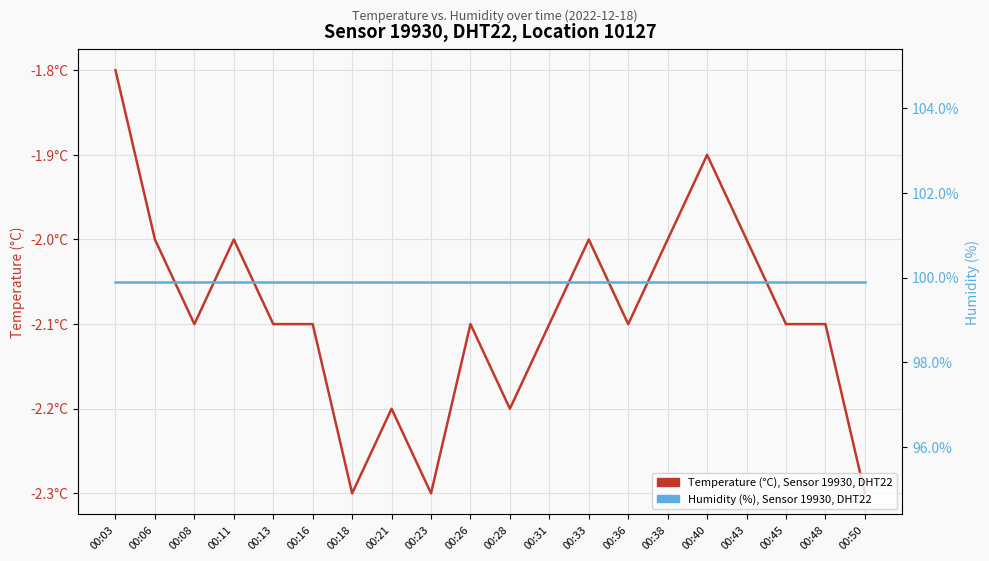

How many data points in Temperature (°C), Sensor 19930, DHT22 are less than -2?

13